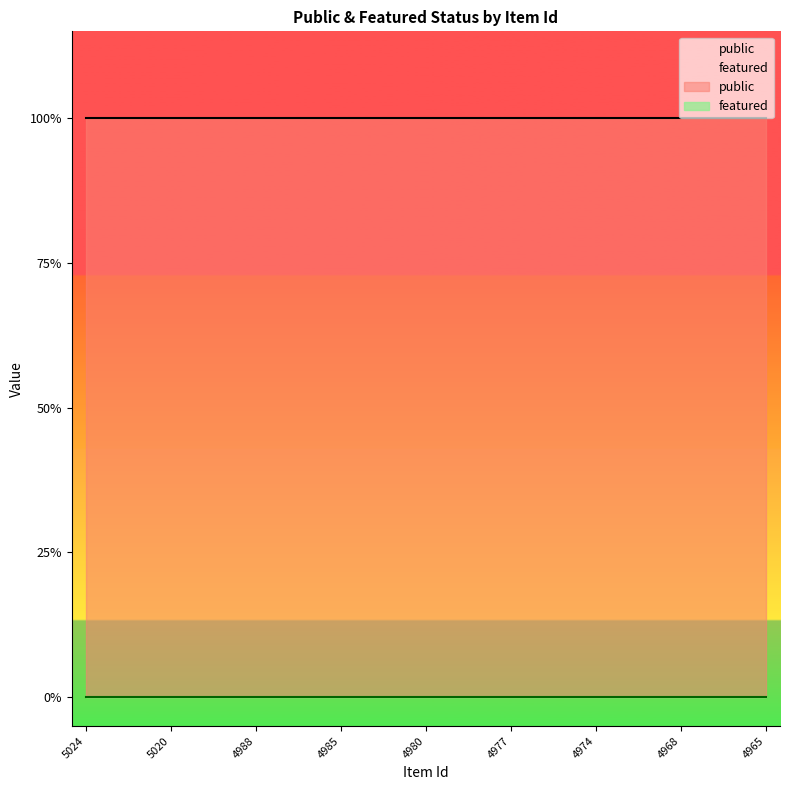

At which label does featured reach its peak?

5024